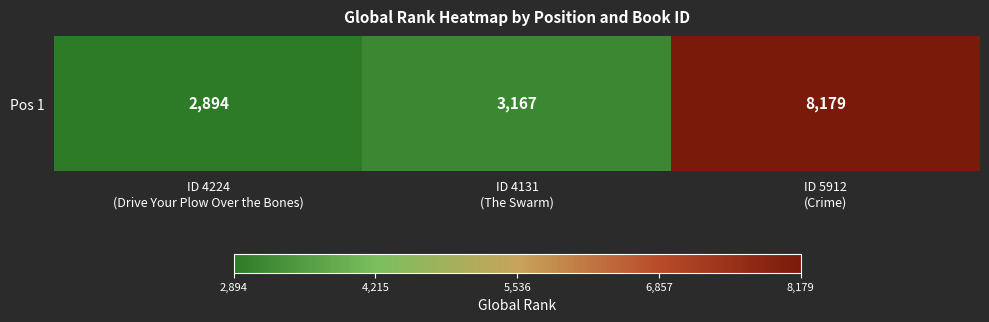

The value at ID 4131
(The Swarm) is 3167. True or false?

True